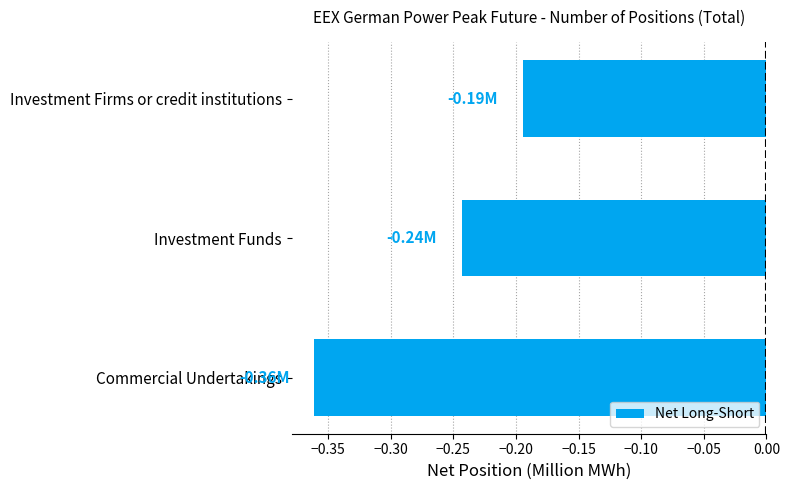

Are the bars grouped side by side (vs. stacked)?

No